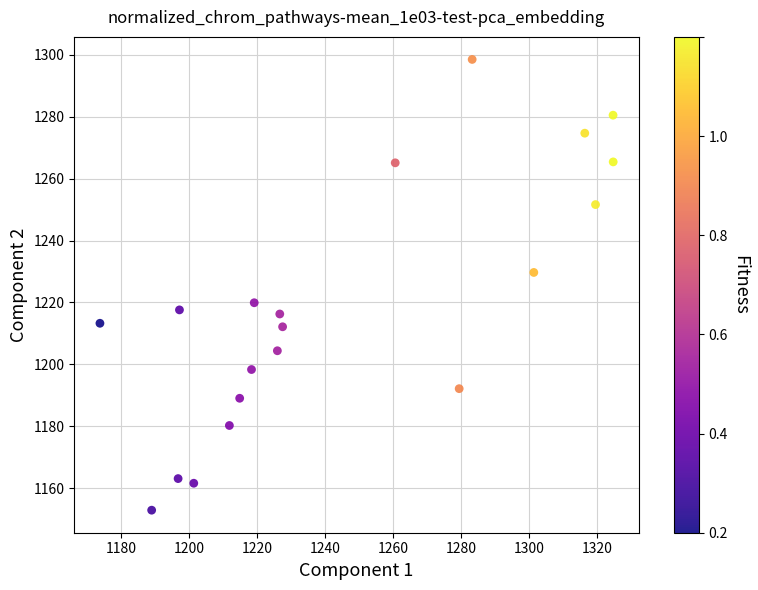

What is the range of X values (max minus min)?

151.0